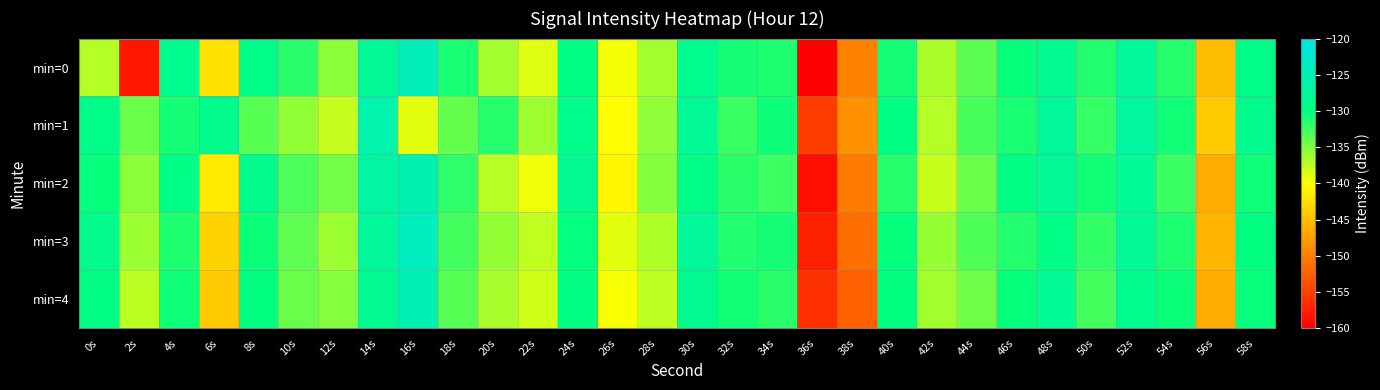

Which series has the largest total across all categories?

min=1